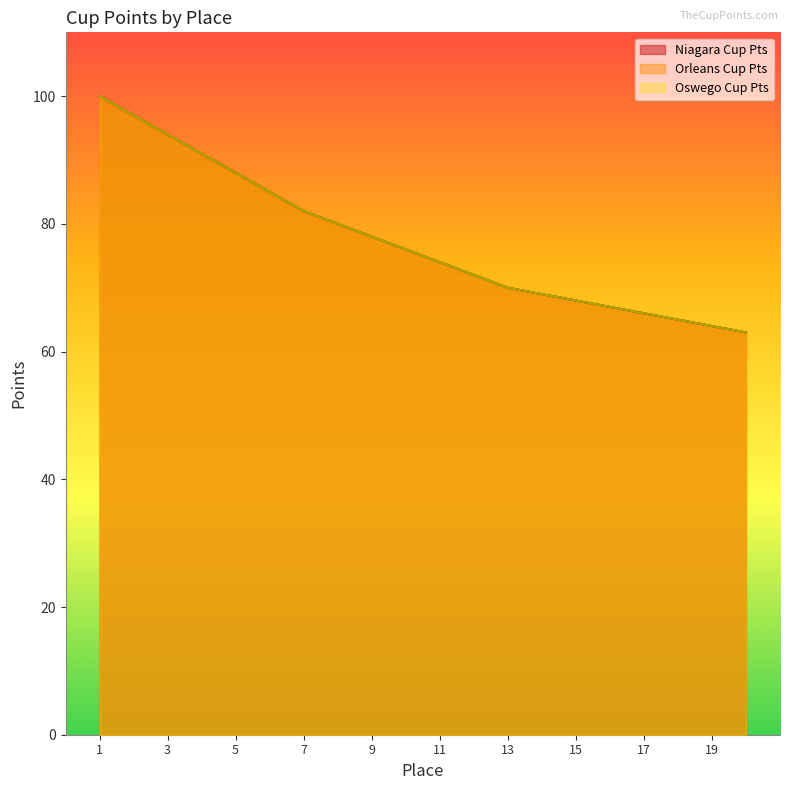

Which series has the largest range (max minus min)?

Niagara Cup Pts